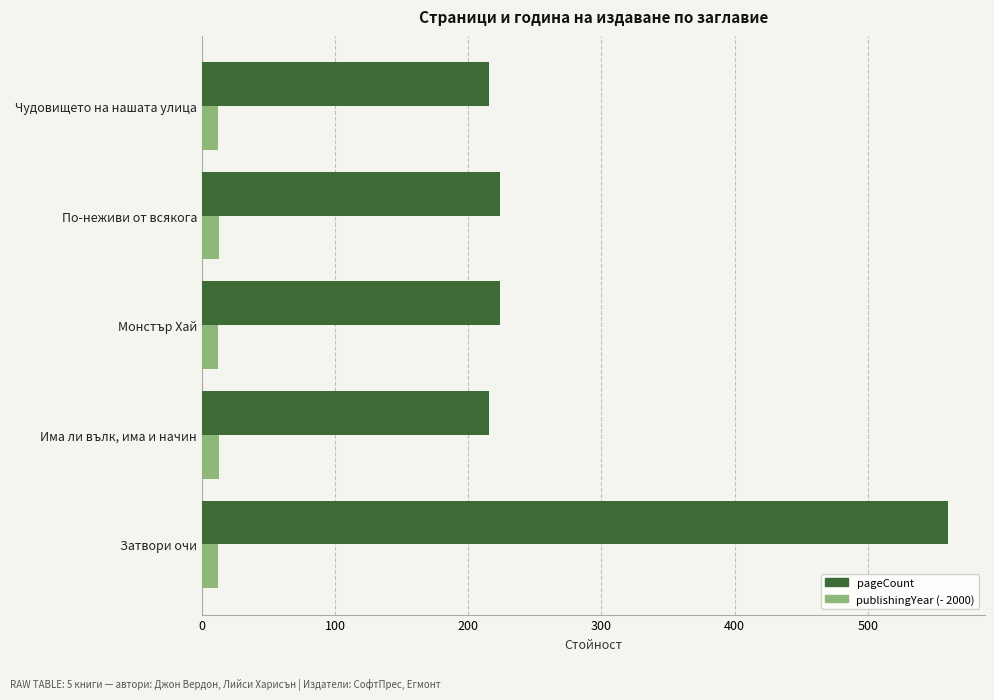

At which category is the sum across all series the highest?

Затвори очи